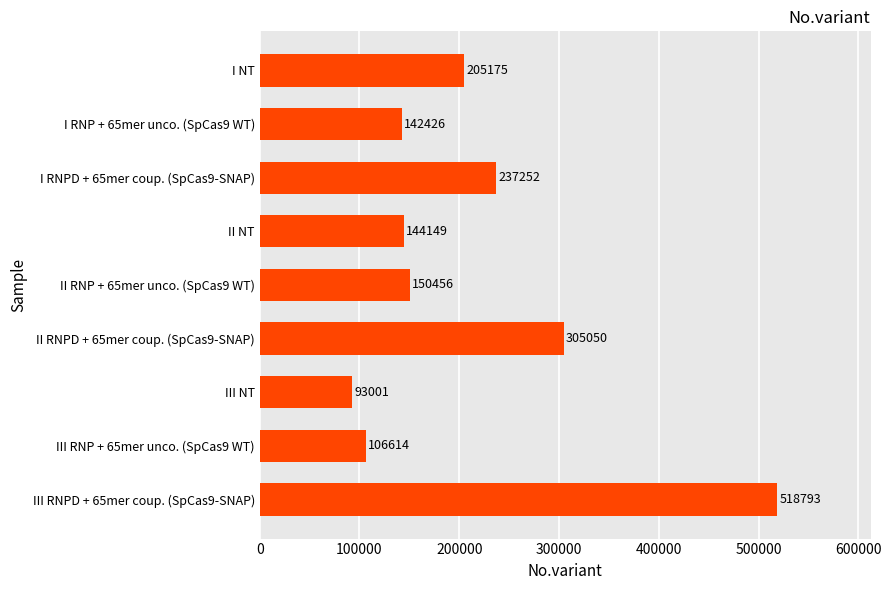

What is the change in value from II RNPD + 65mer coup. (SpCas9-SNAP) to III RNPD + 65mer coup. (SpCas9-SNAP)?

+213743